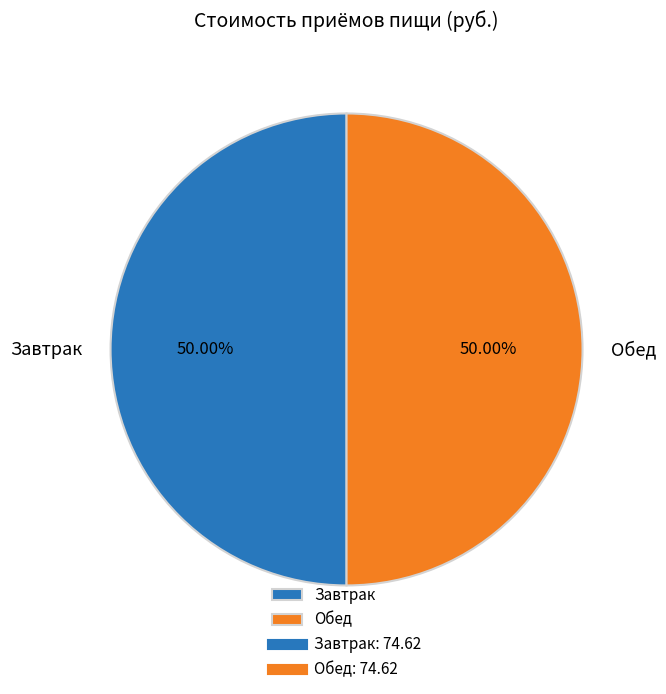

Approximately how many times larger is the value at Обед compared to Завтрак?

1.0